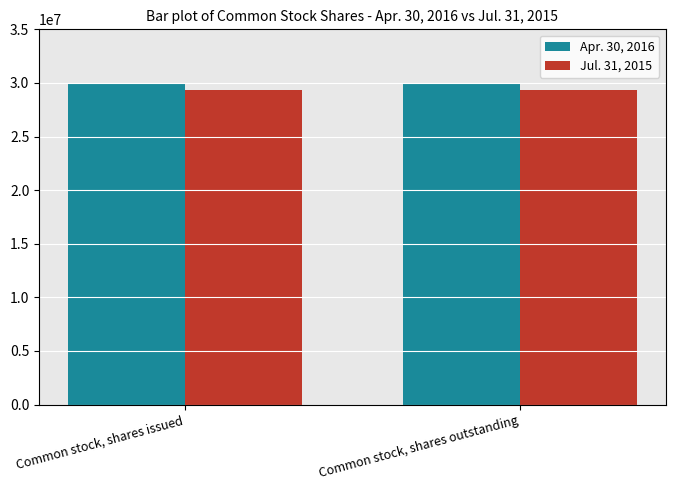

Is it true that Jul. 31, 2015 equals 29386481 at Common stock, shares issued?

True